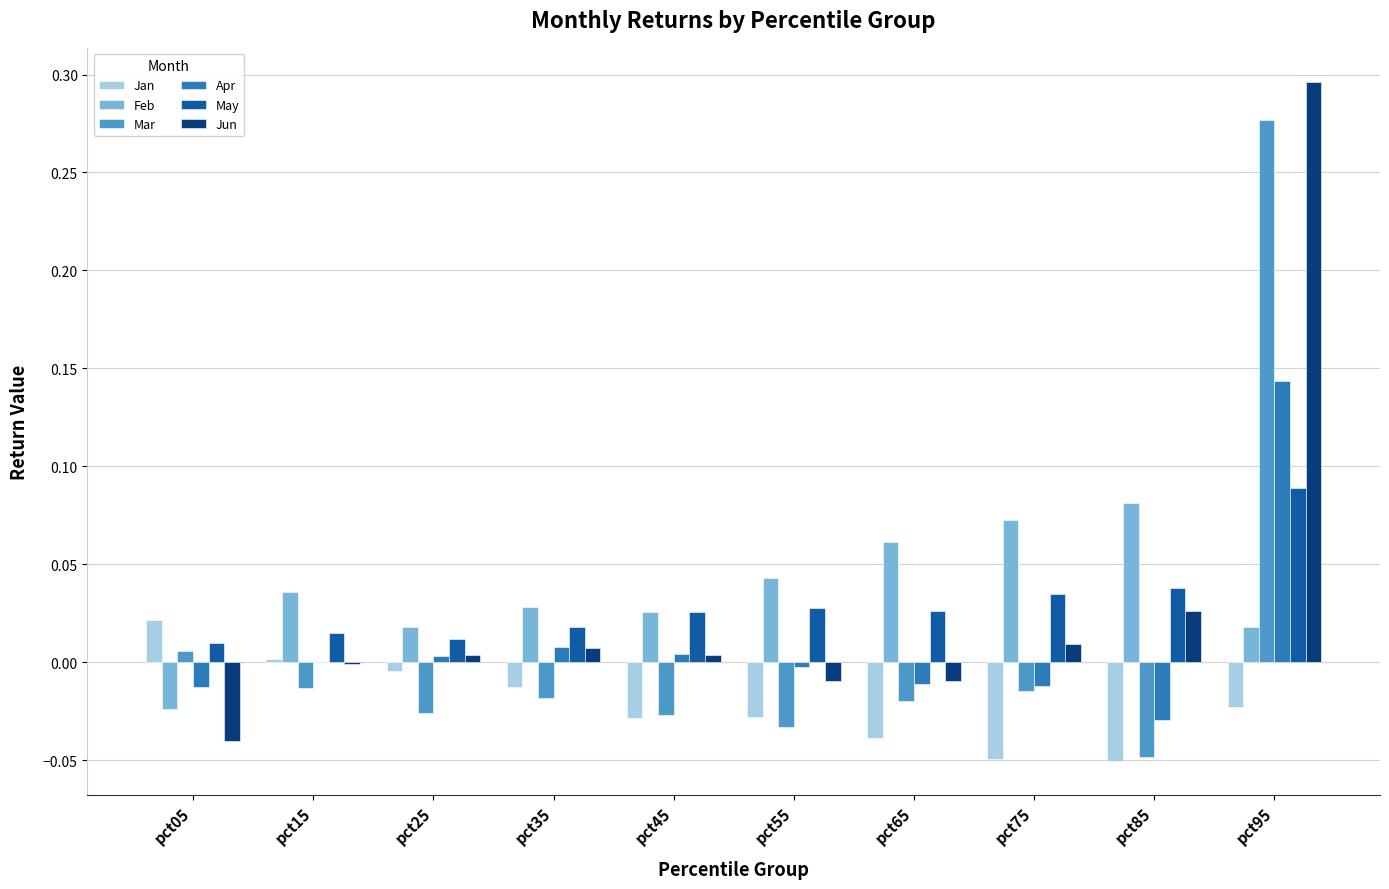

Which series has the largest total across all categories?

Feb